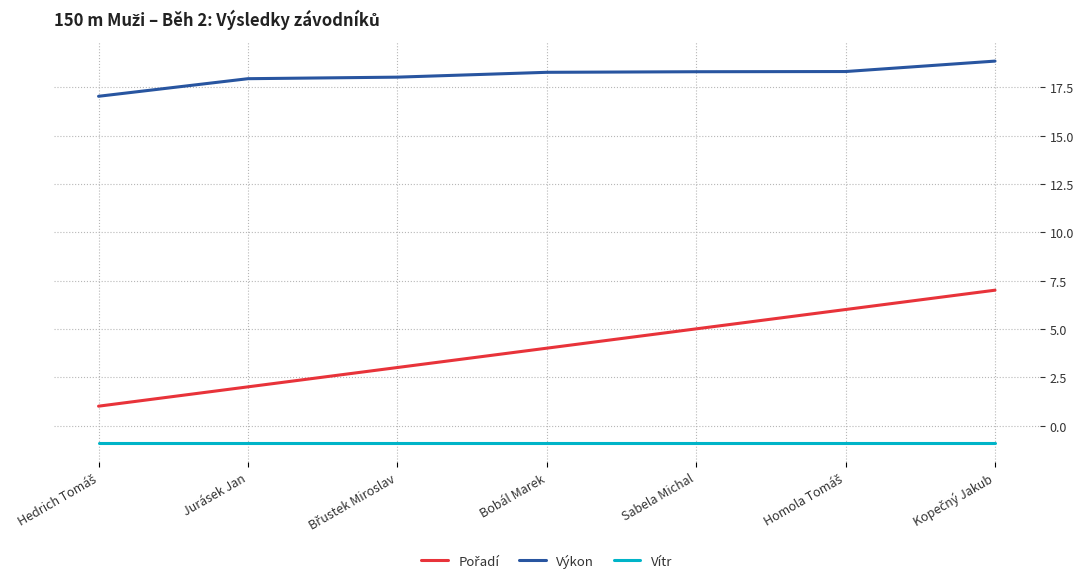

What position from the right is Bobál Marek?

4